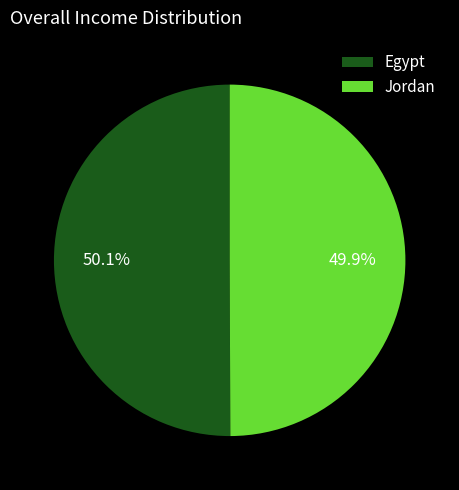

True or false: Egypt accounts for 62% of the total.

False